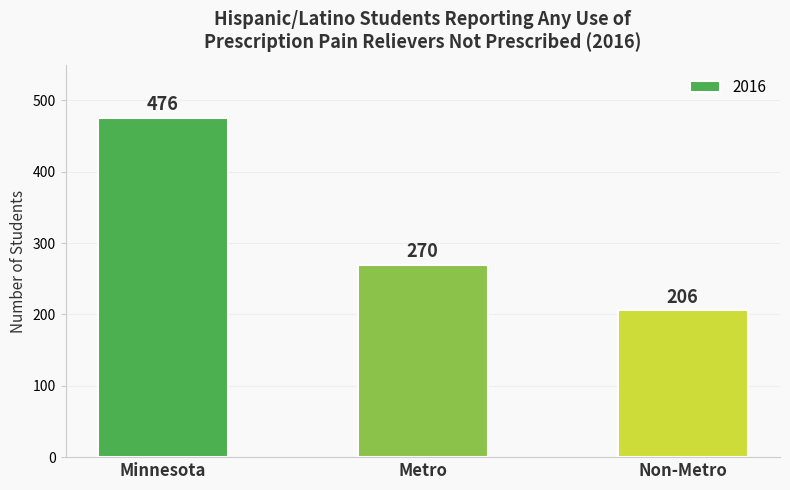

True or false: the data shows 270 at Metro.

True